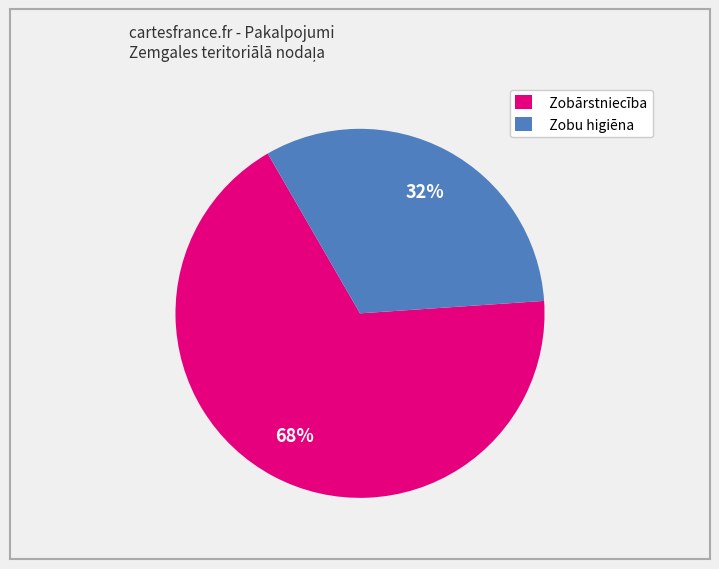

Which slice represents more than half of the pie?

Zobārstniecība